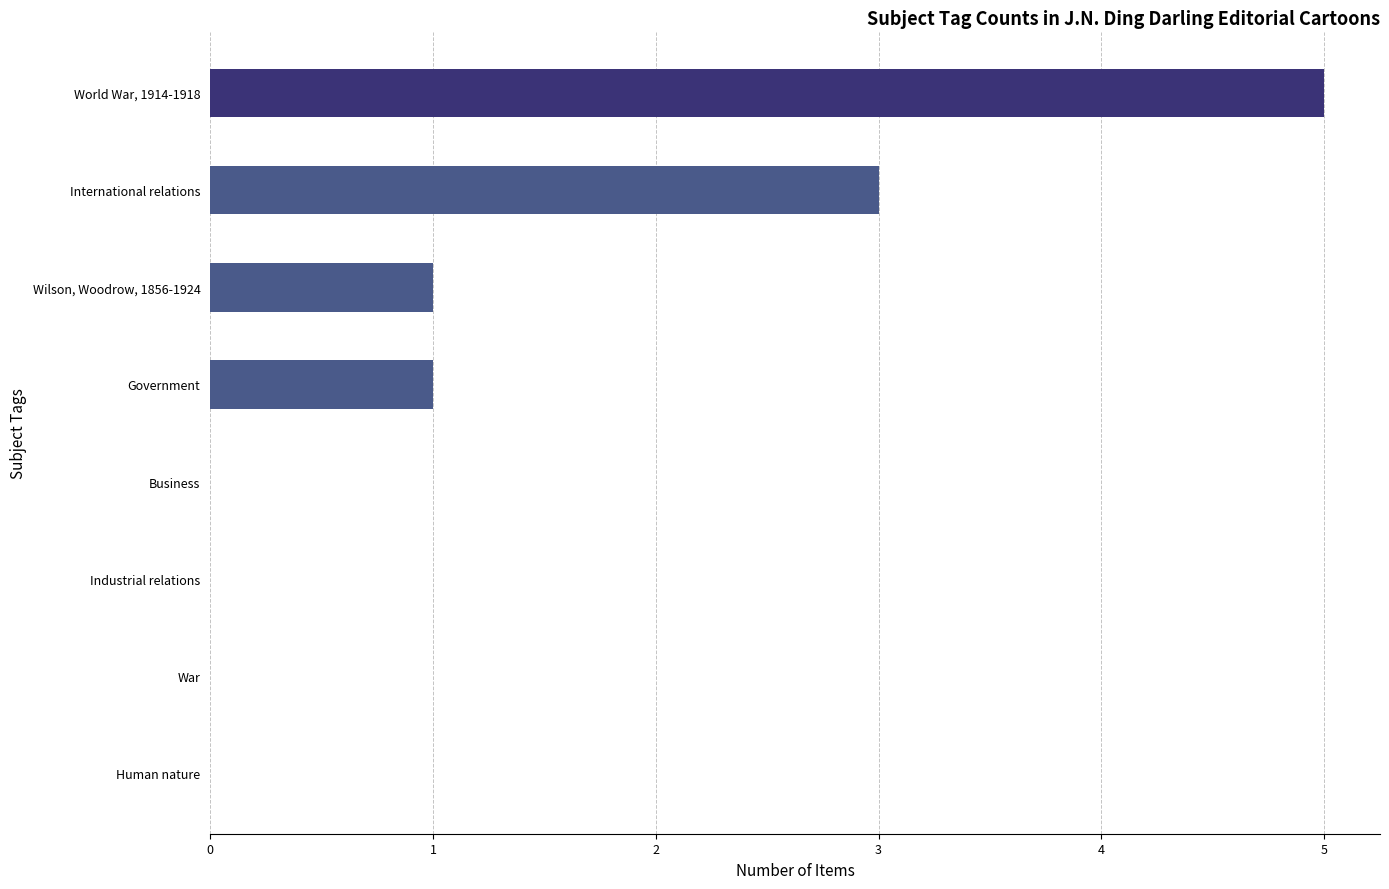

The value at War is 3. True or false?

False